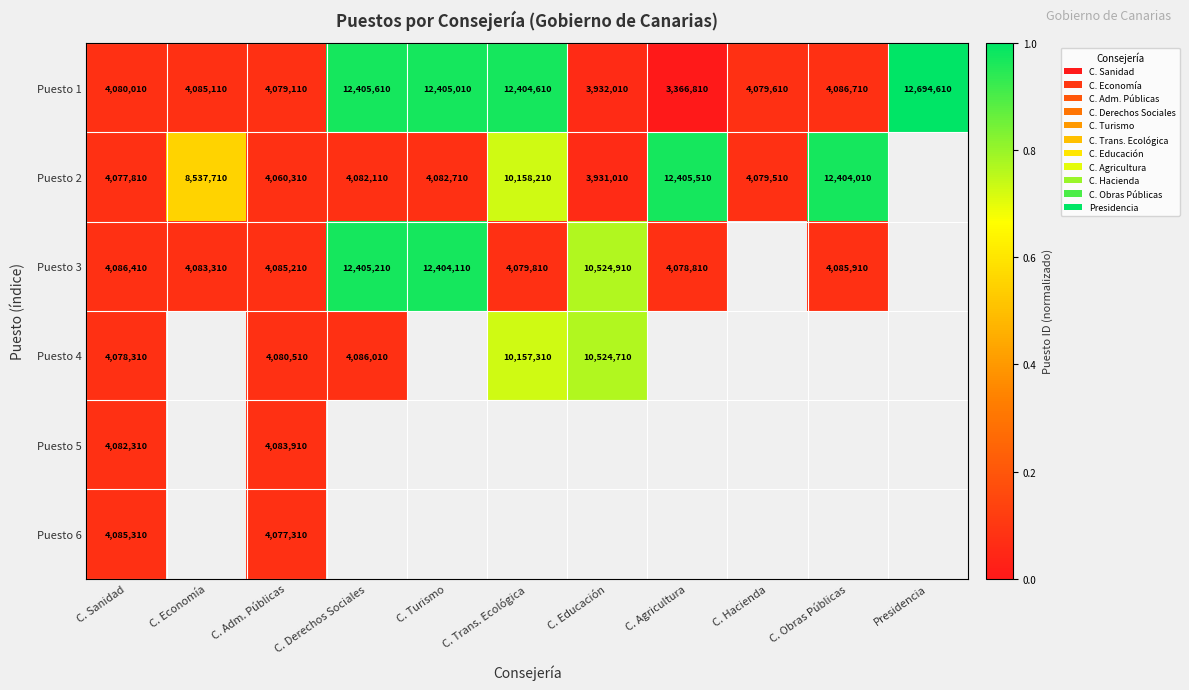

What is the maximum value shown in the chart?

1.0